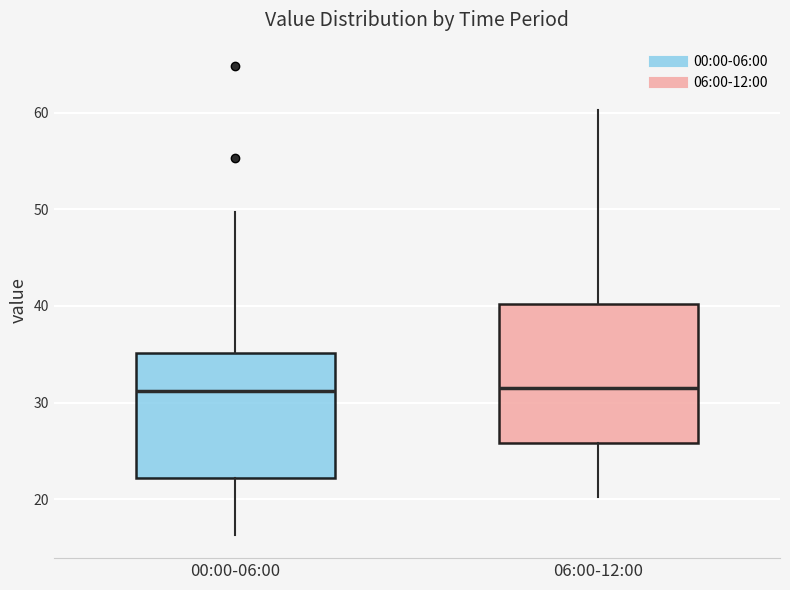

Where is the upper edge of the box for 06:00-12:00 on the y-axis? The values are not printed on the chart, so give them approximately, as read against the axis.

40